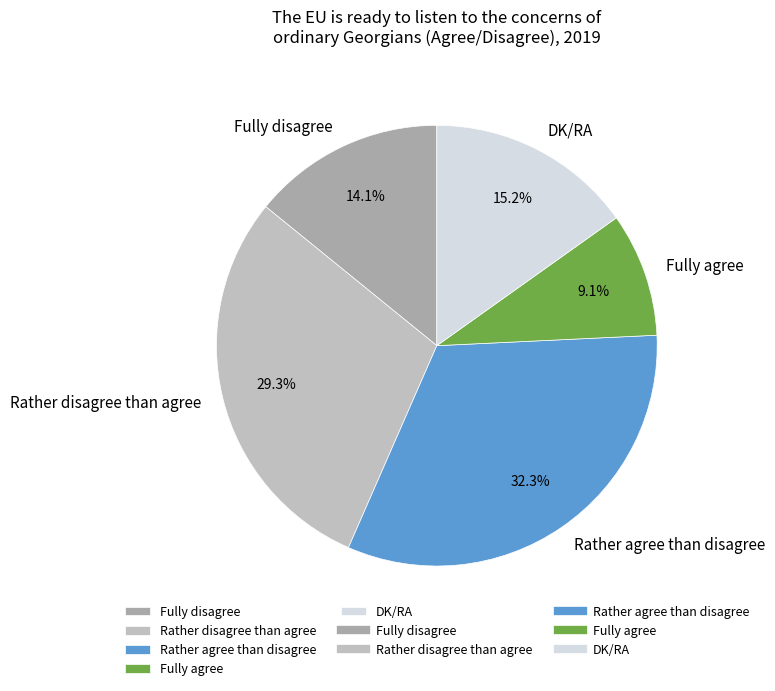

How much of the chart is everything except DK/RA?

84.8%